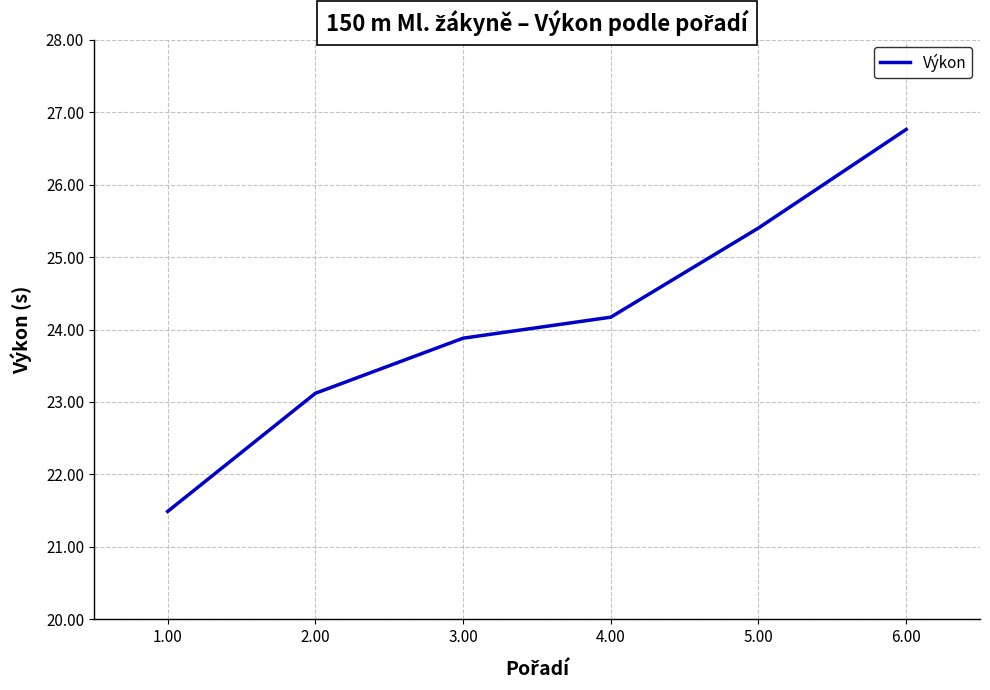

Count the number of data series in this chart.

1